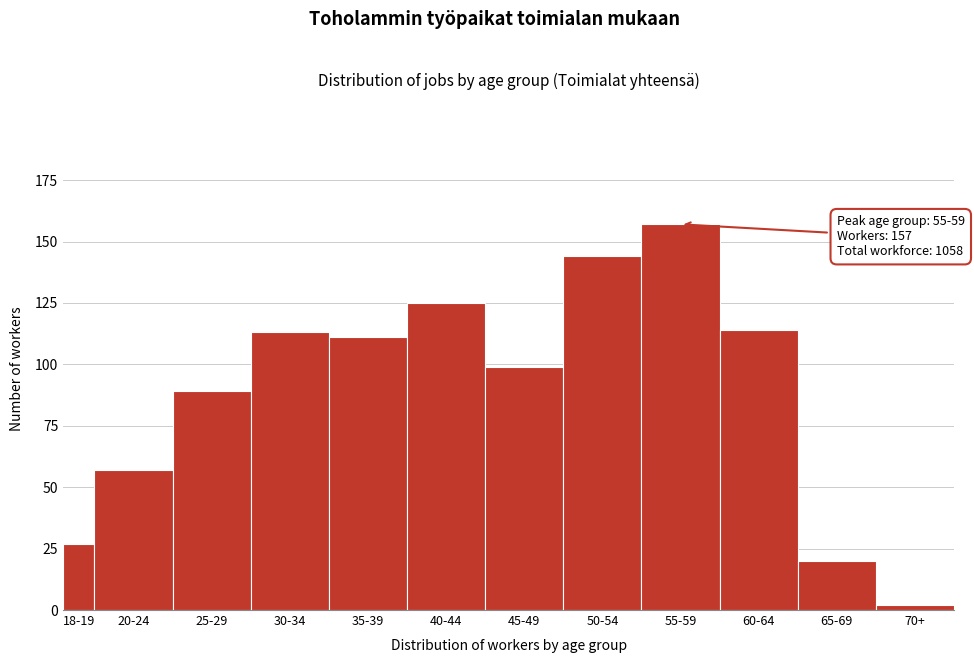

Reading left to right, what are all the values shown in this chart?

18-19=27	20-24=57	25-29=89	30-34=113	35-39=111	40-44=125	45-49=99	50-54=144	55-59=157	60-64=114	65-69=20	70+=2